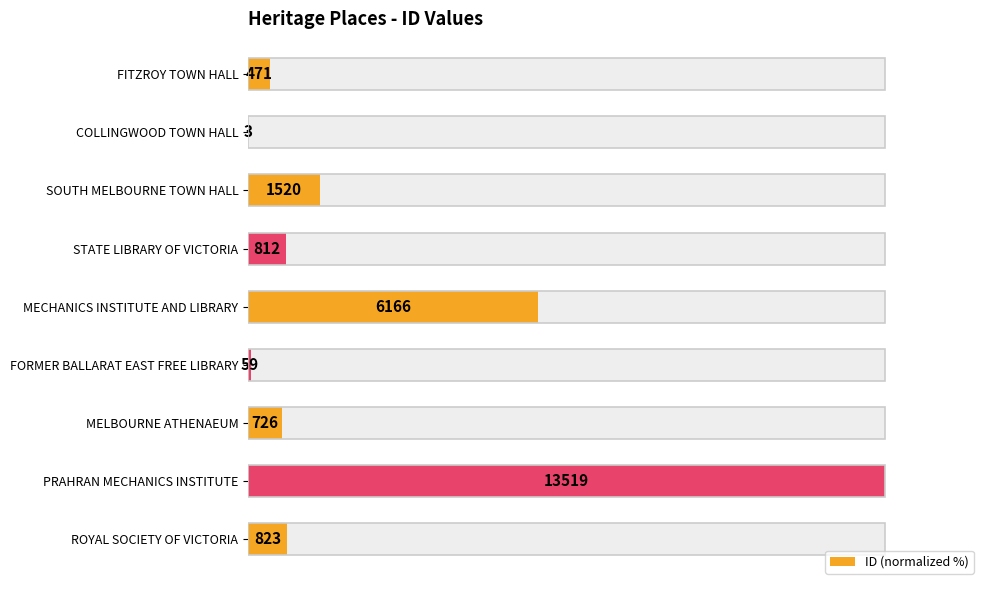

What is the sum of all values?

178.3